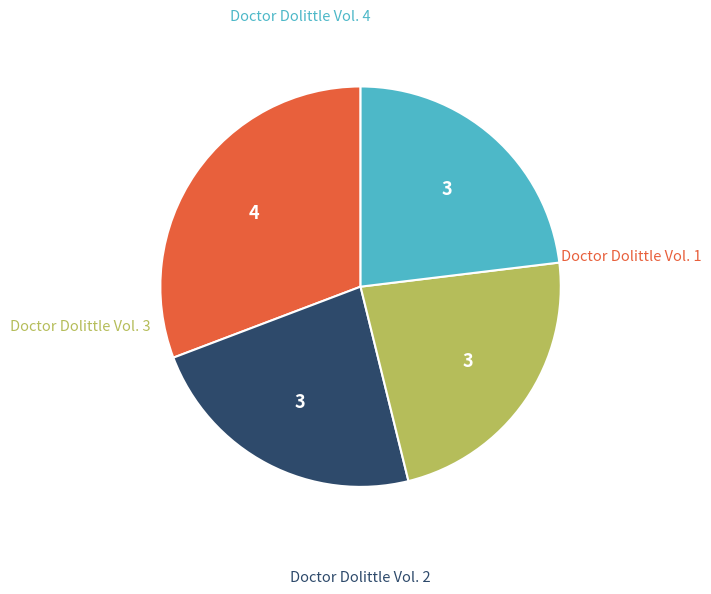

Is there any slice that represents more than half of the pie?

No